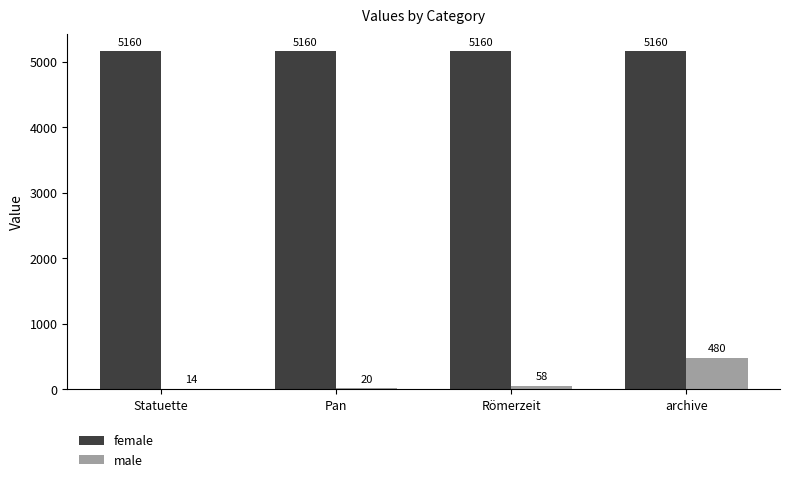

What is the difference between the male values at archive and Pan?

460